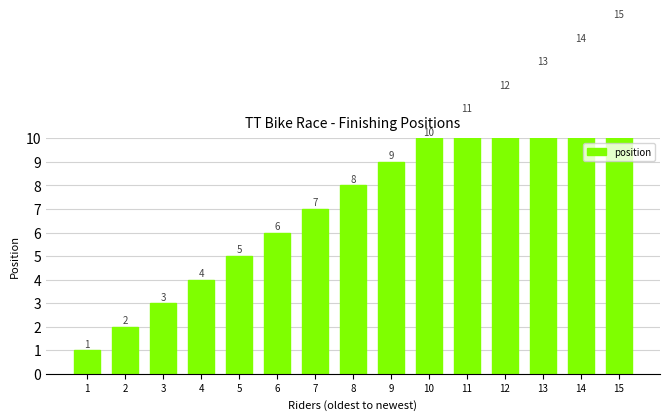

Reading right to left, what are all the values shown in this chart?

15	14	13	12	11	10	9	8	7	6	5	4	3	2	1